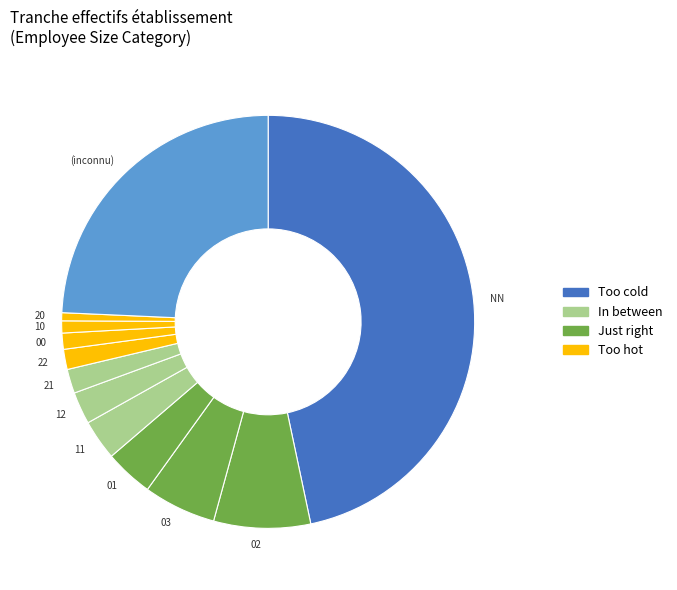

Does any single category account for the majority?

No